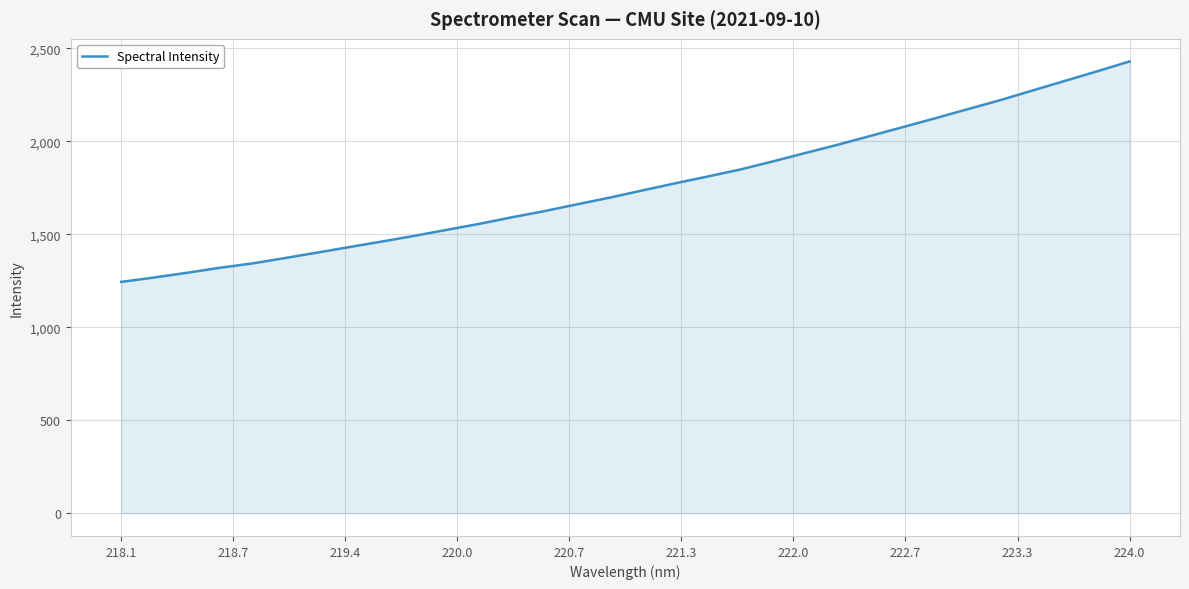

Reading right to left, list all the values displayed in this chart.

2429.4	2376.2	2324.5	2272.6	2220.4	2172.0	2123.0	2075.3	2027.9	1980.9	1936.2	1891.0	1847.7	1810.2	1773.6	1735.5	1697.0	1661.2	1624.8	1591.5	1556.5	1524.2	1491.8	1461.1	1431.3	1401.3	1371.6	1342.9	1319.6	1292.8	1267.6	1244.5